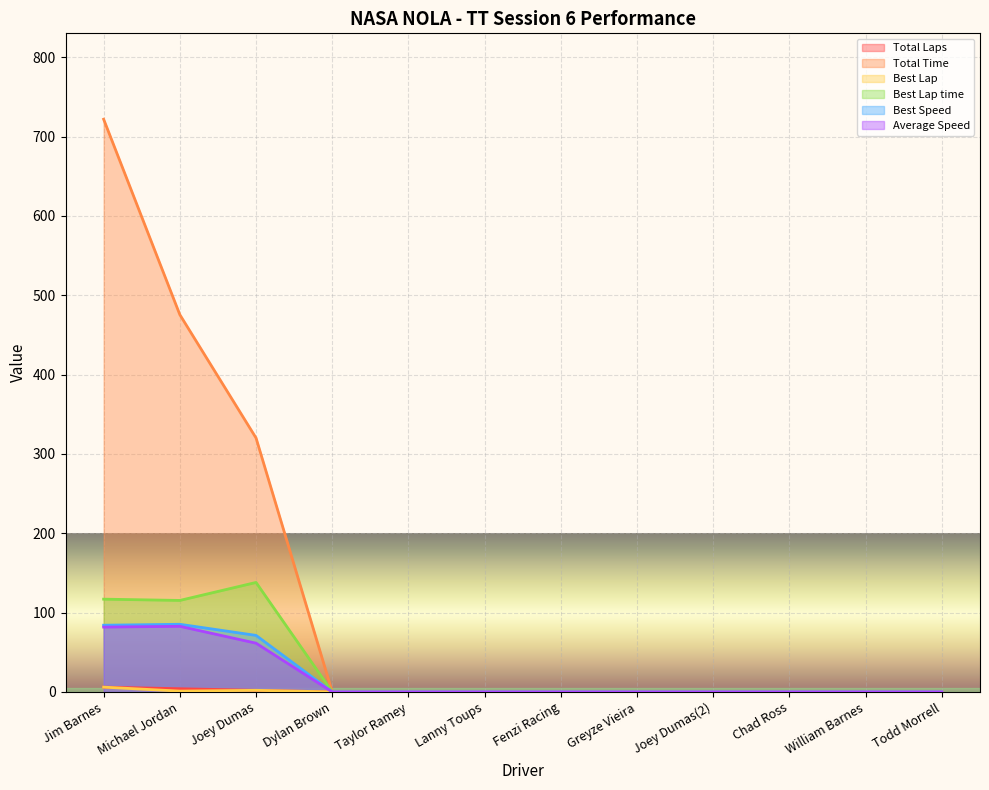

What is the total value across all series at Joey Dumas?

594.7